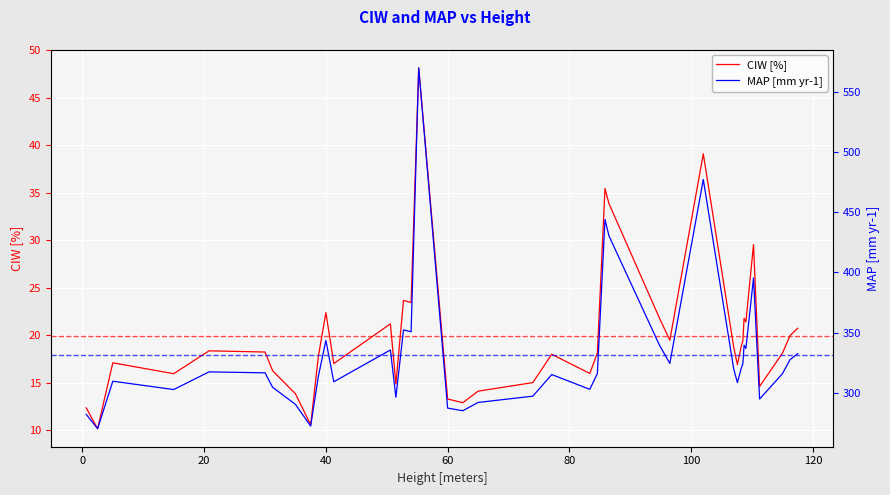

Is it true that CIW [%] equals 56.3 at 25?

False